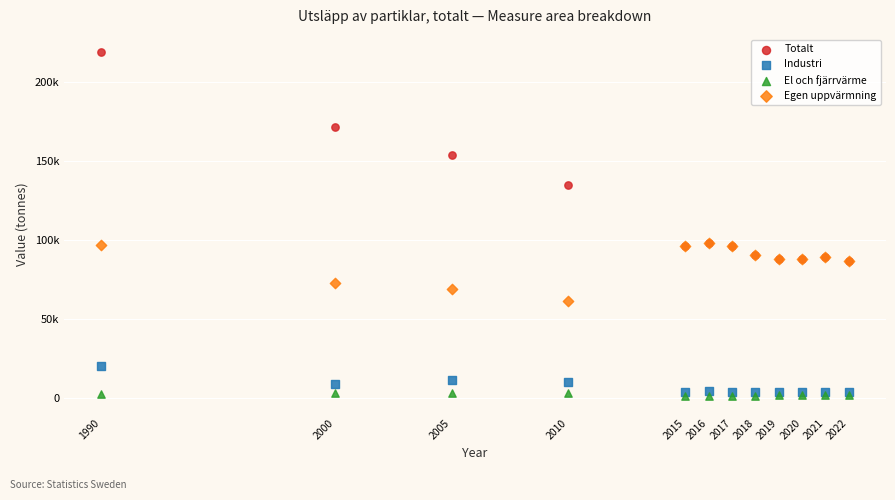

Which series reaches the maximum Y coordinate?

Totalt